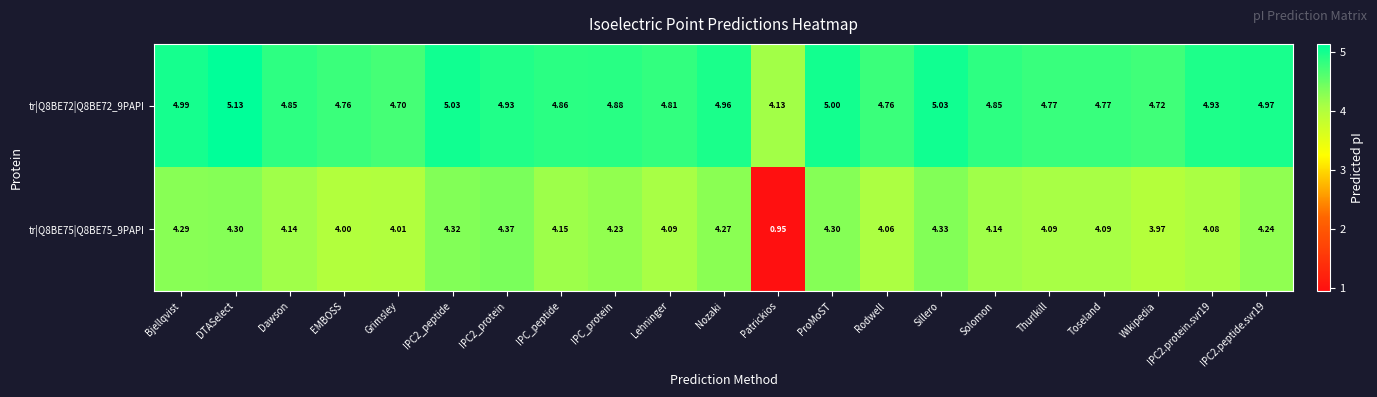

Between Nozaki and Thurlkill, which series saw the biggest shift?

tr|Q8BE72|Q8BE72_9PAPI